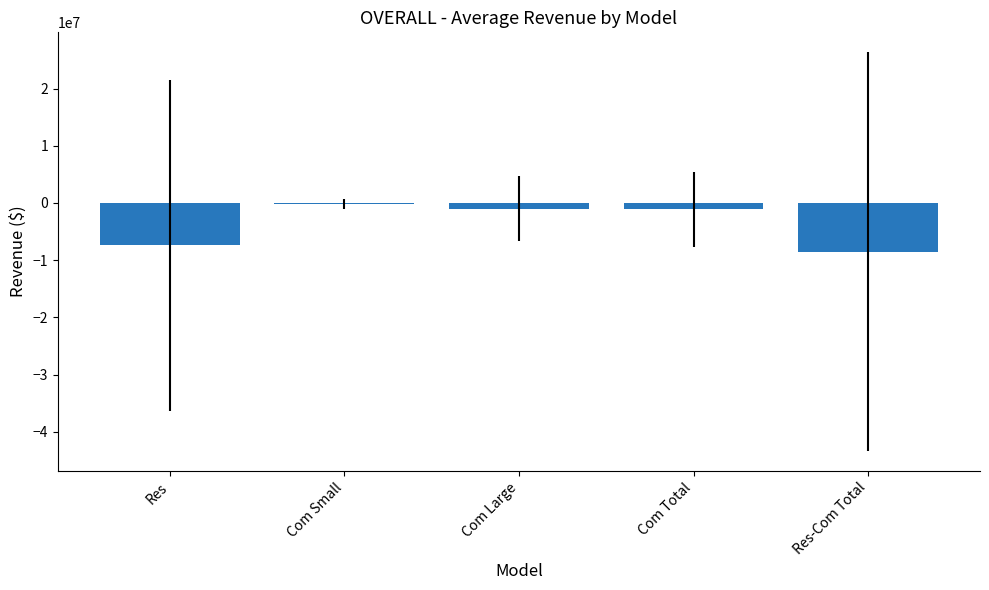

What is the sum of all values?

-18113034.3